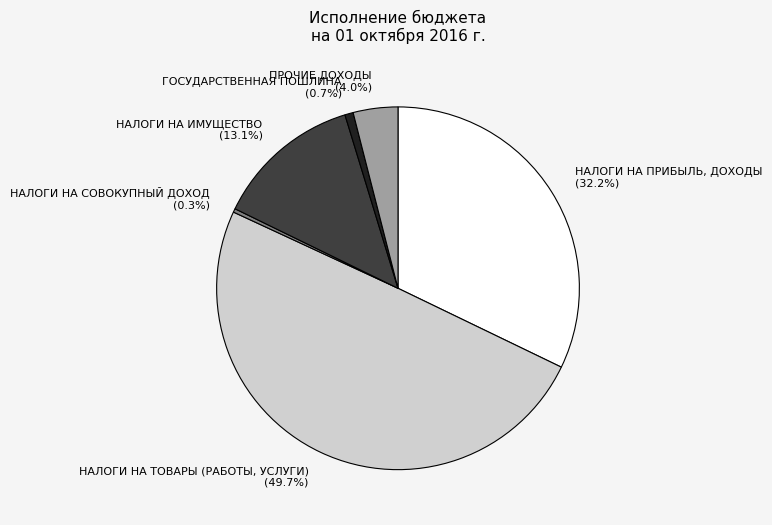

Is it true that НАЛОГИ НА СОВОКУПНЫЙ ДОХОД is 6% of the pie?

False